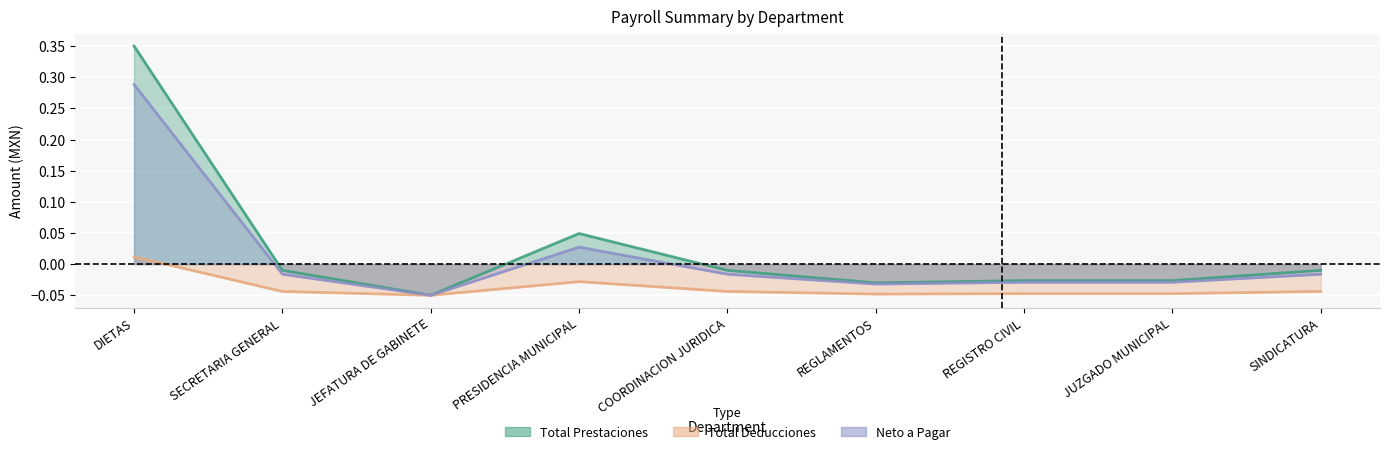

True or false: Neto a Pagar and Total Prestaciones intersect in this chart.

False